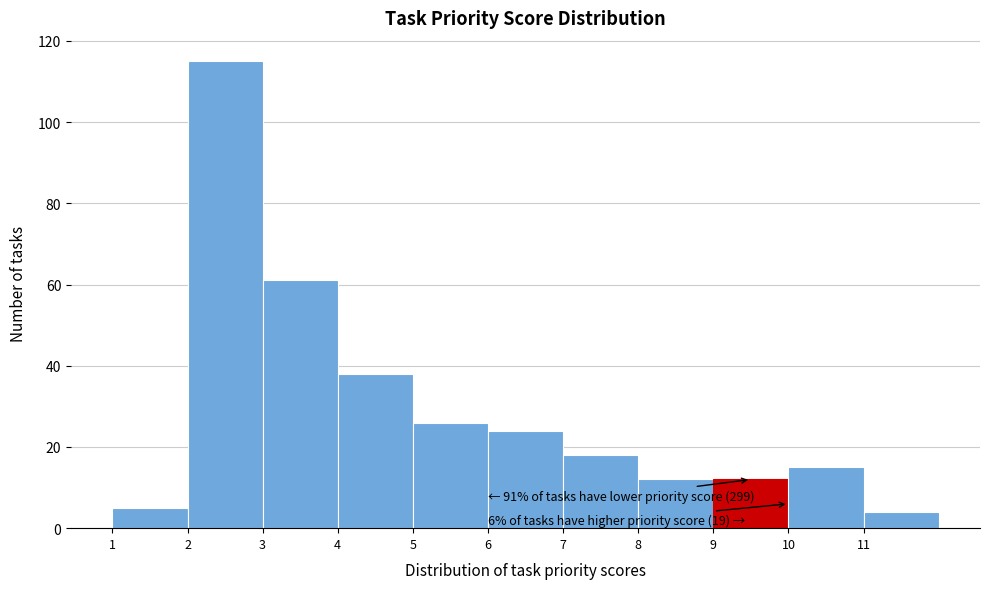

Which range on the x-axis has the tallest bar?

2 to 3